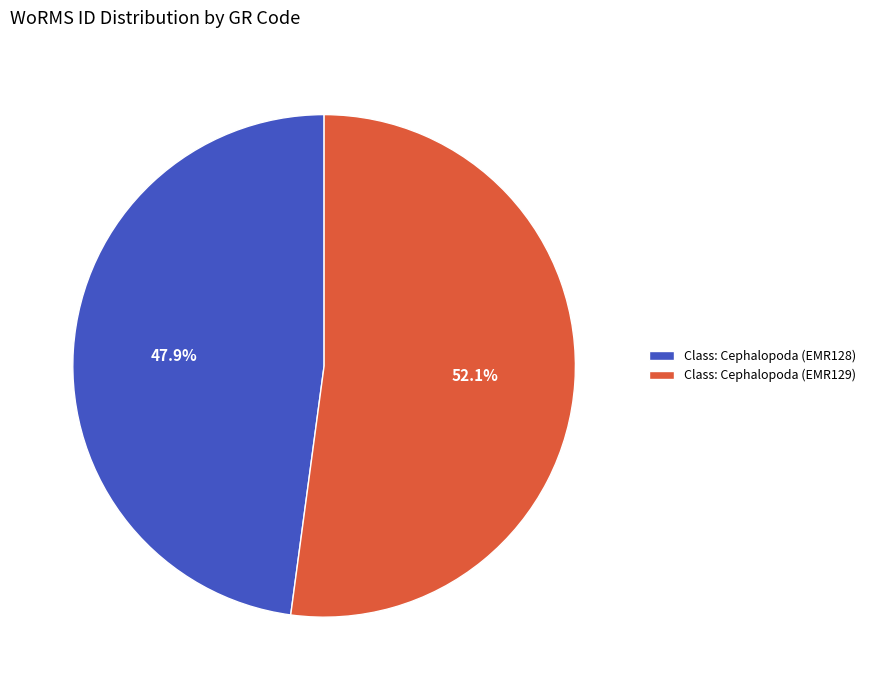

The Class: Cephalopoda (EMR129) slice represents 52% of the pie. True or false?

True